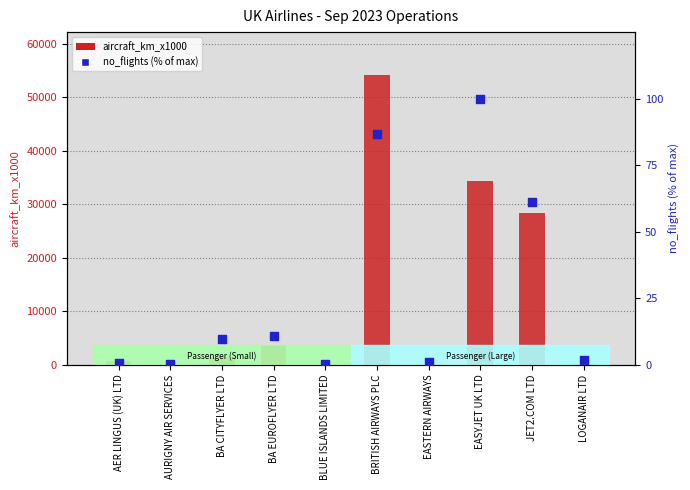

Is the value of aircraft_km_x1000 at BRITISH AIRWAYS PLC greater than the value of no_flights (% of max) at AURIGNY AIR SERVICES?

Yes